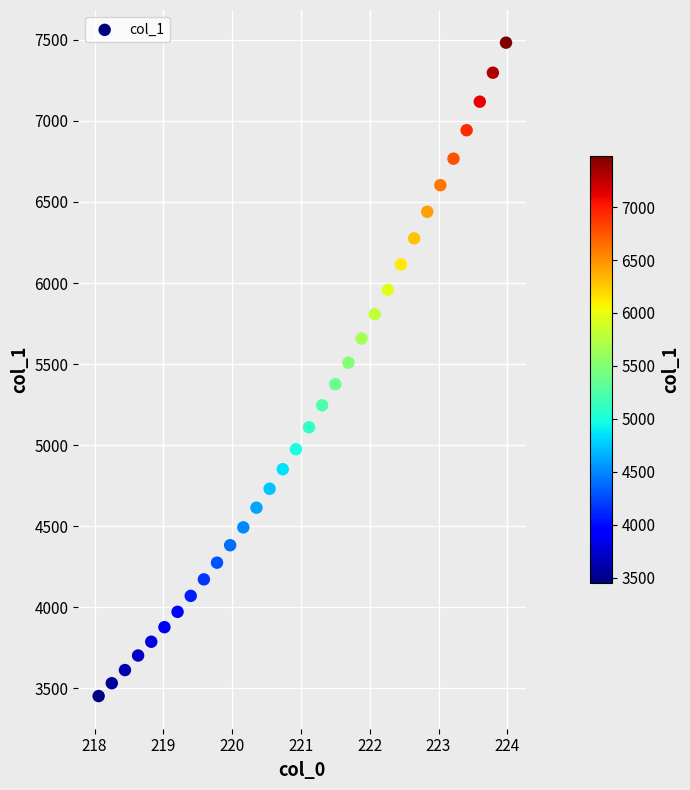

What is the range of Y values (max minus min)?

4029.1